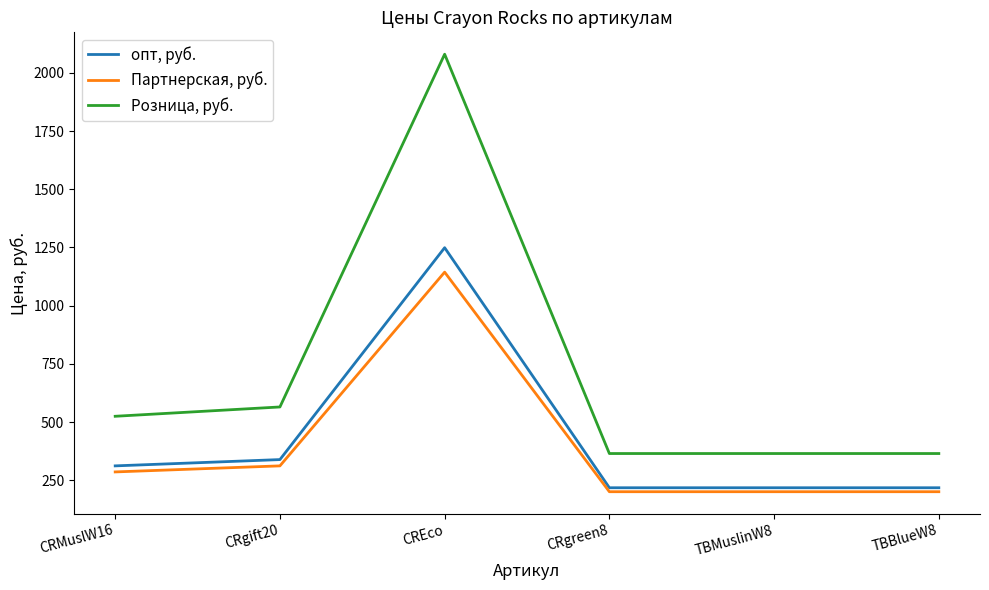

Reading left to right, what are all the values shown in this chart?

опт, руб.: 312	339	1249	218	218	218
Партнерская, руб.: 286	312	1144	201	201	201
Розница, руб.: 525	565	2080	365	365	365